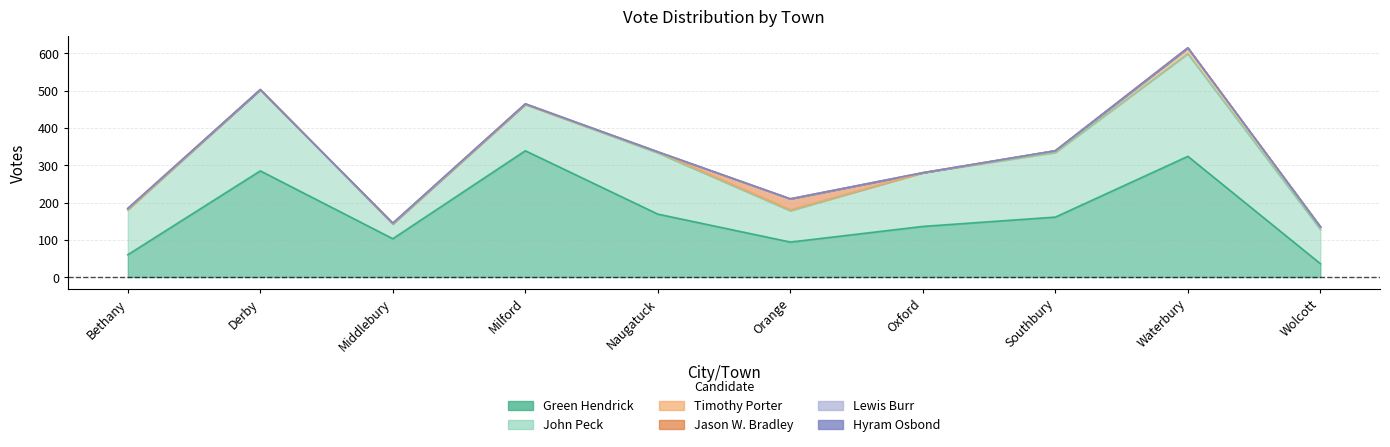

Count the Lewis Burr values in the range 0 to 1.

10